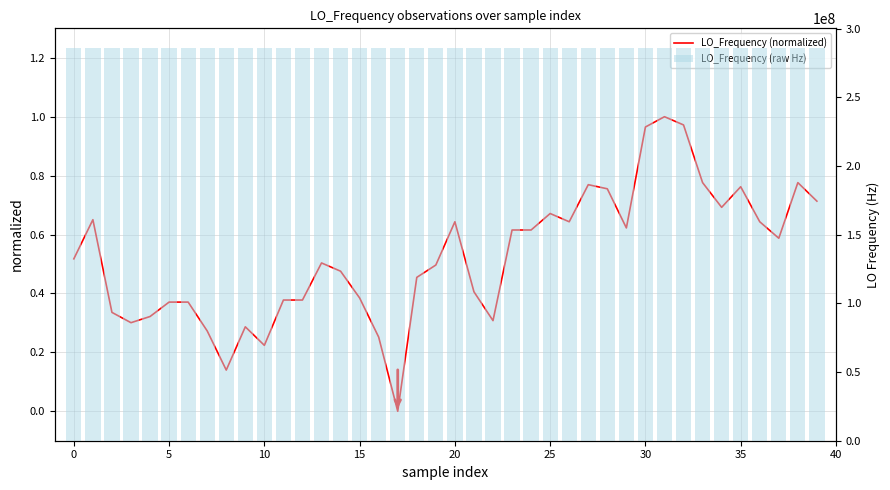

The LO_Frequency (raw Hz) series shows 286046996.9 at 14. True or false?

True